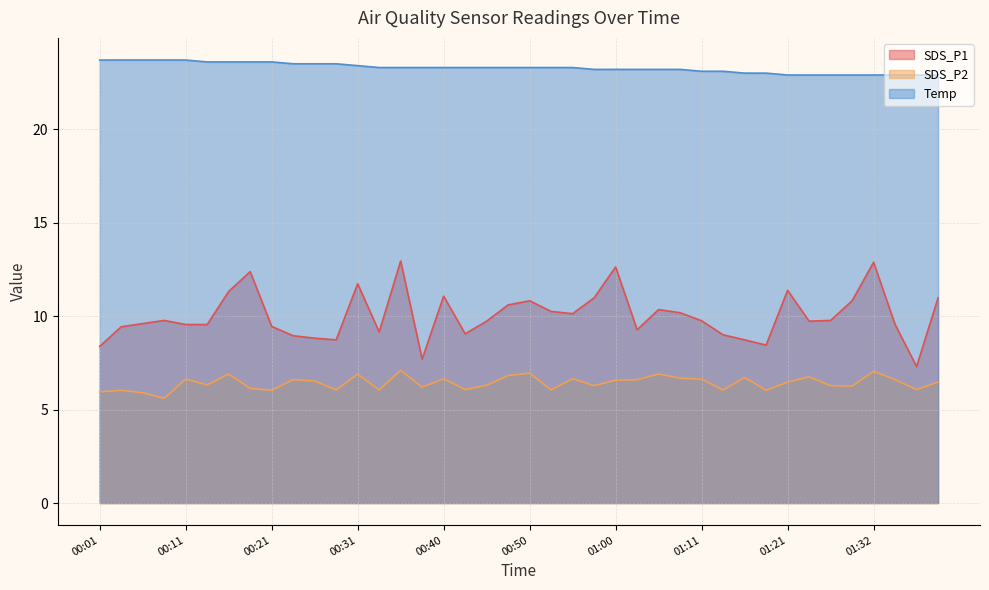

How many data points in SDS_P2 are above 6?

37